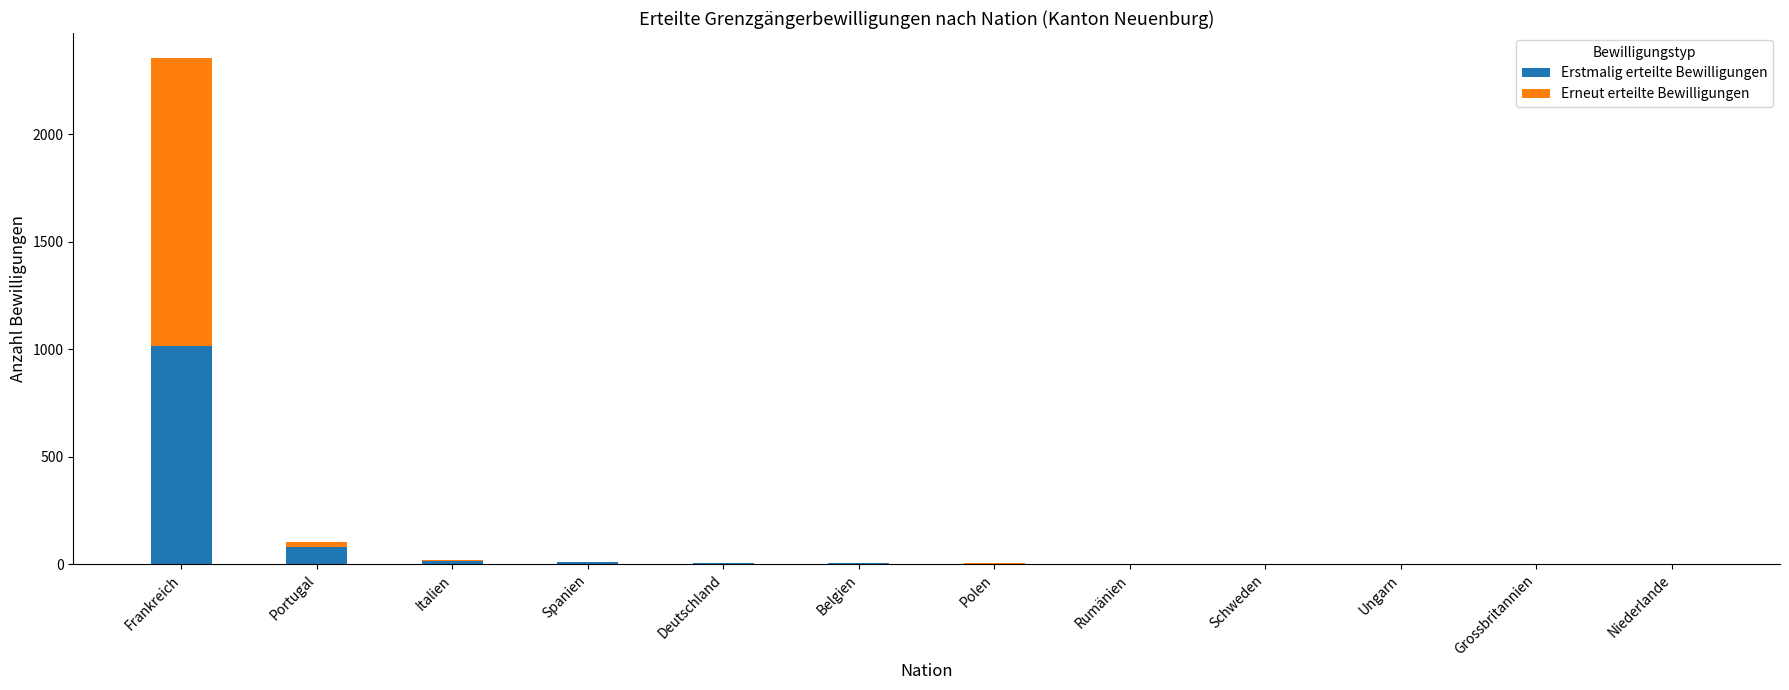

At which category is the sum across all series the highest?

Frankreich